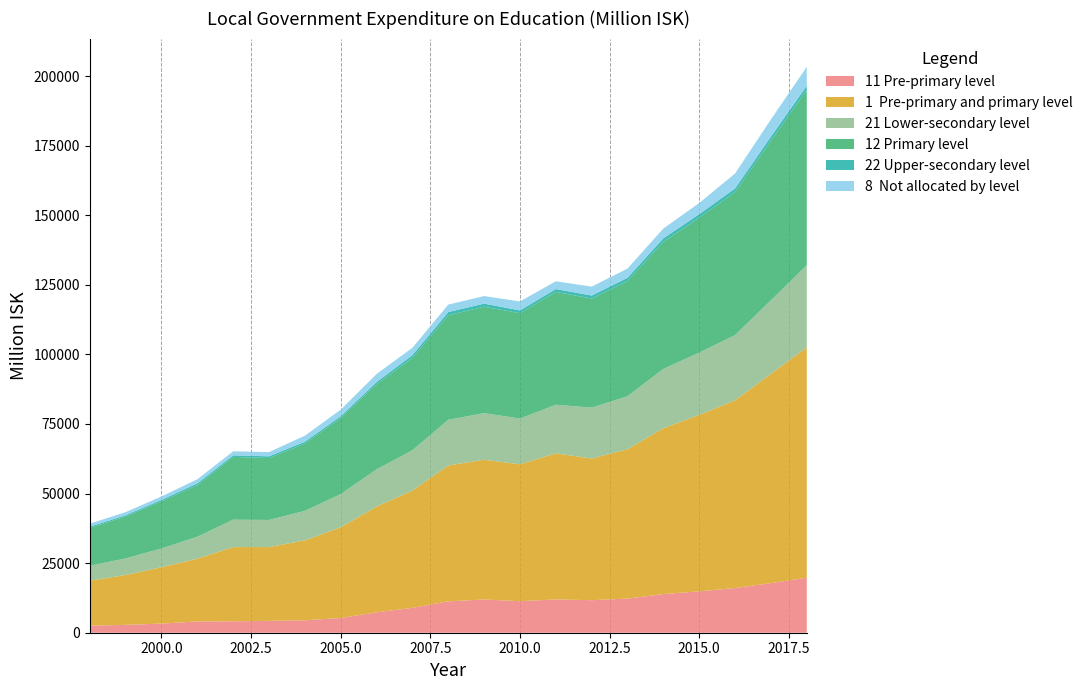

Reading right to left, list all the values displayed in this chart.

11 Pre-primary level: 19760	17838	16060	14865	13903	12258	11691	11959	11320	11946	11269	8936	7341	5286	4470	4264	4102	4055	3286	2832	2546
1  Pre-primary and primary level: 82752	75174	67446	63376	59565	53660	50884	52484	49190	50186	48817	42142	37961	32594	28696	26503	26660	22551	20240	17900	16141
21 Lower-secondary level: 29498	26411	23422	22373	21319	19027	18289	17462	16423	16749	16406	14466	13374	11928	10613	9745	9850	7870	6742	5950	5365
12 Primary level: 62992	57336	51386	48510	45663	41401	39193	40525	37870	38240	37548	33206	30620	27308	24226	22239	22558	18496	16954	15069	13595
22 Upper-secondary level: 1491	1443	1298	1227	1256	1165	1077	1032	991	1105	1156	973	743	655	625	618	563	687	506	447	464
8  Not allocated by level: 6791	6198	5377	4023	3504	3314	3200	2802	3213	2728	2695	2648	2906	2371	2150	1525	1434	1467	1225	1128	1056